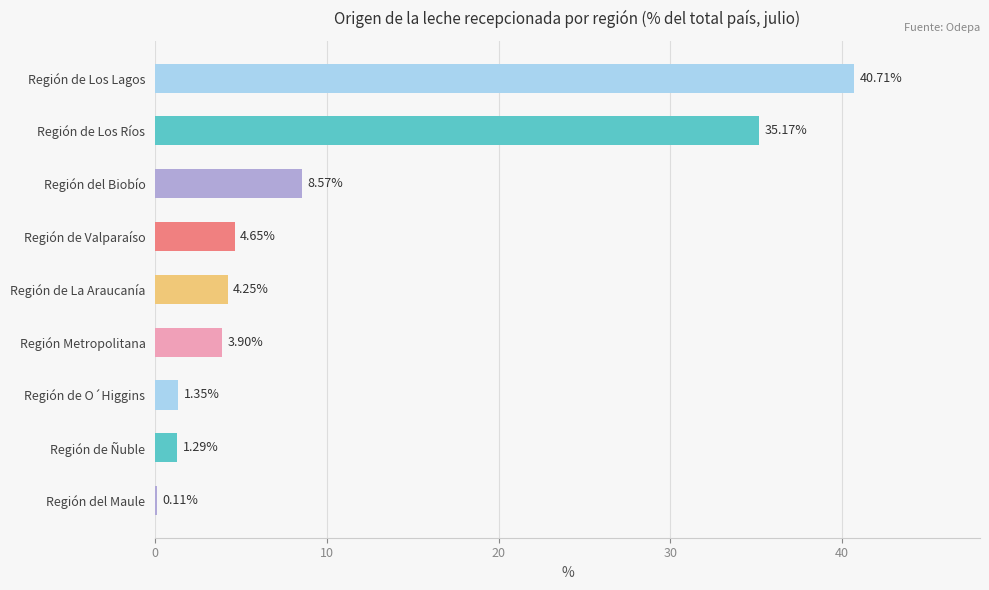

At which label is the value closest to 20?

Región del Biobío